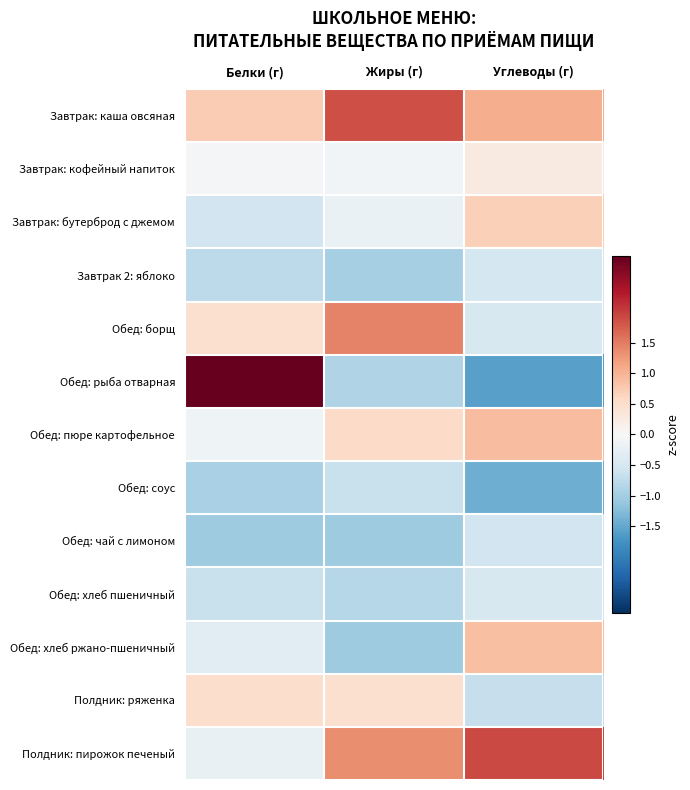

Which label corresponds to the largest value in the chart?

Белки (г)